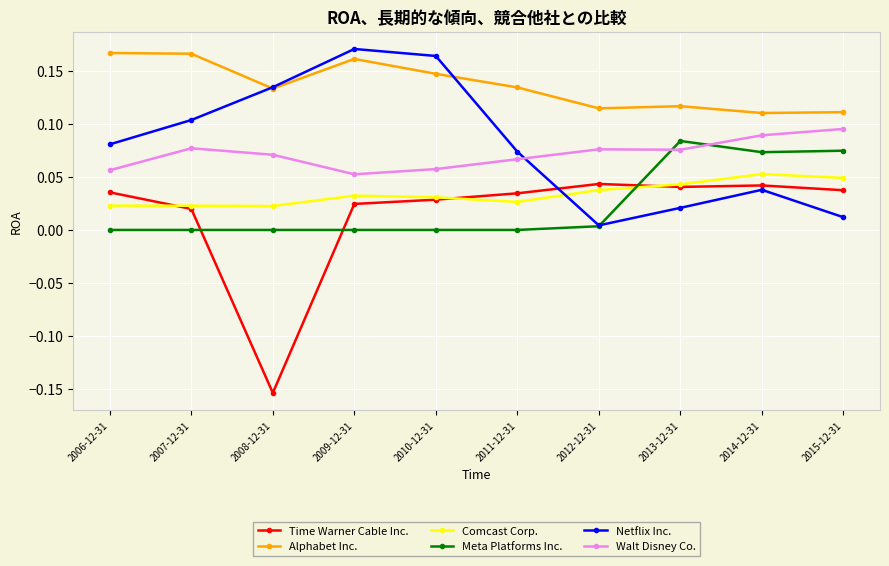

The Meta Platforms Inc. series shows 0.0 at 2013-12-31. True or false?

False